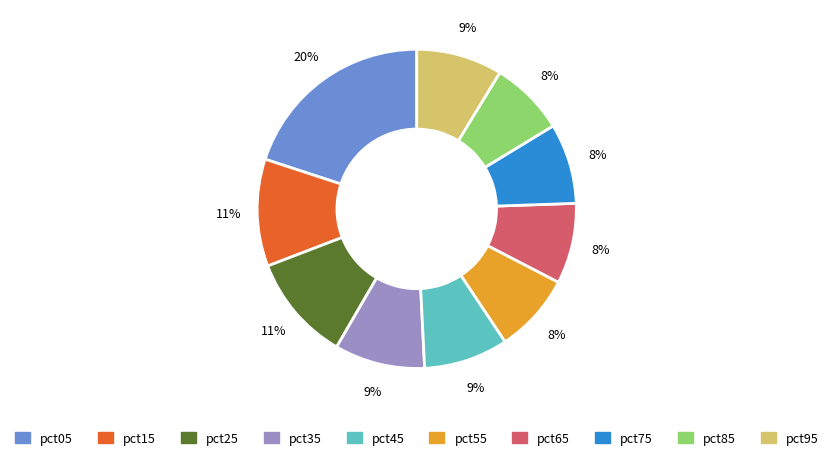

Is there a majority slice in this chart?

No